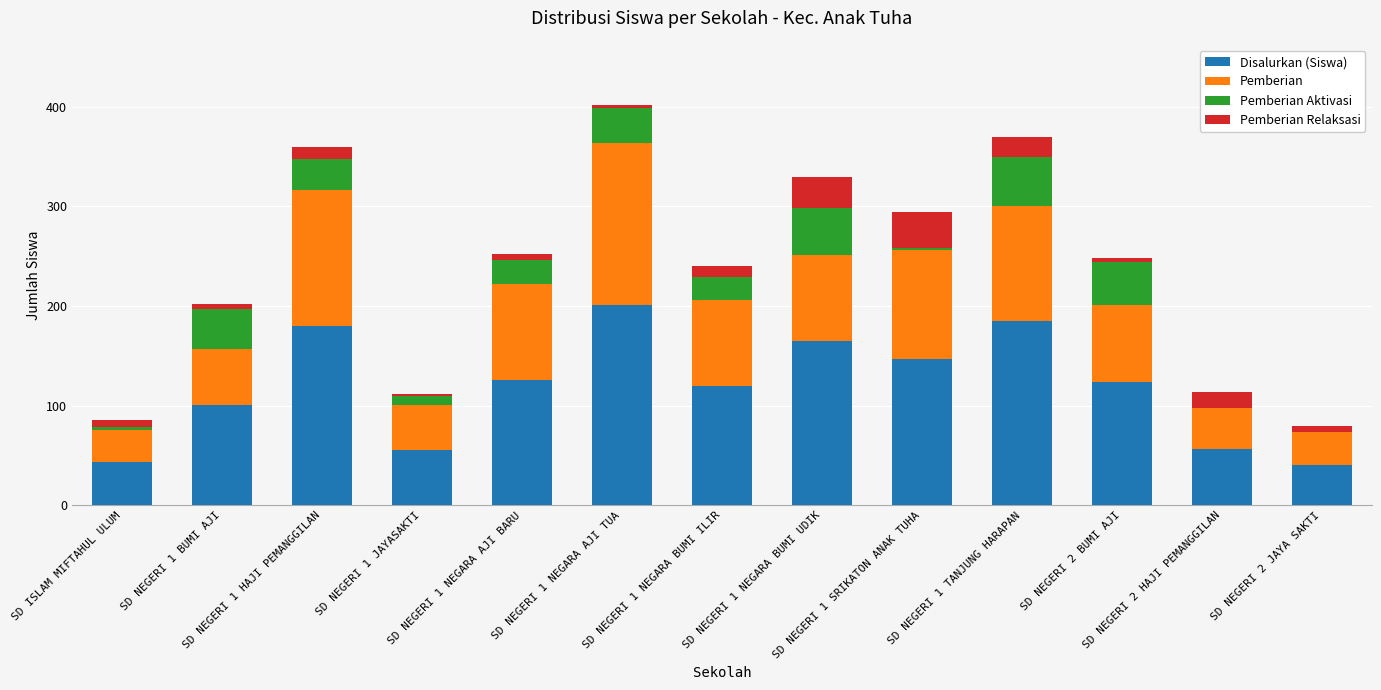

At which category is the sum across all series the highest?

SD NEGERI 1 NEGARA AJI TUA